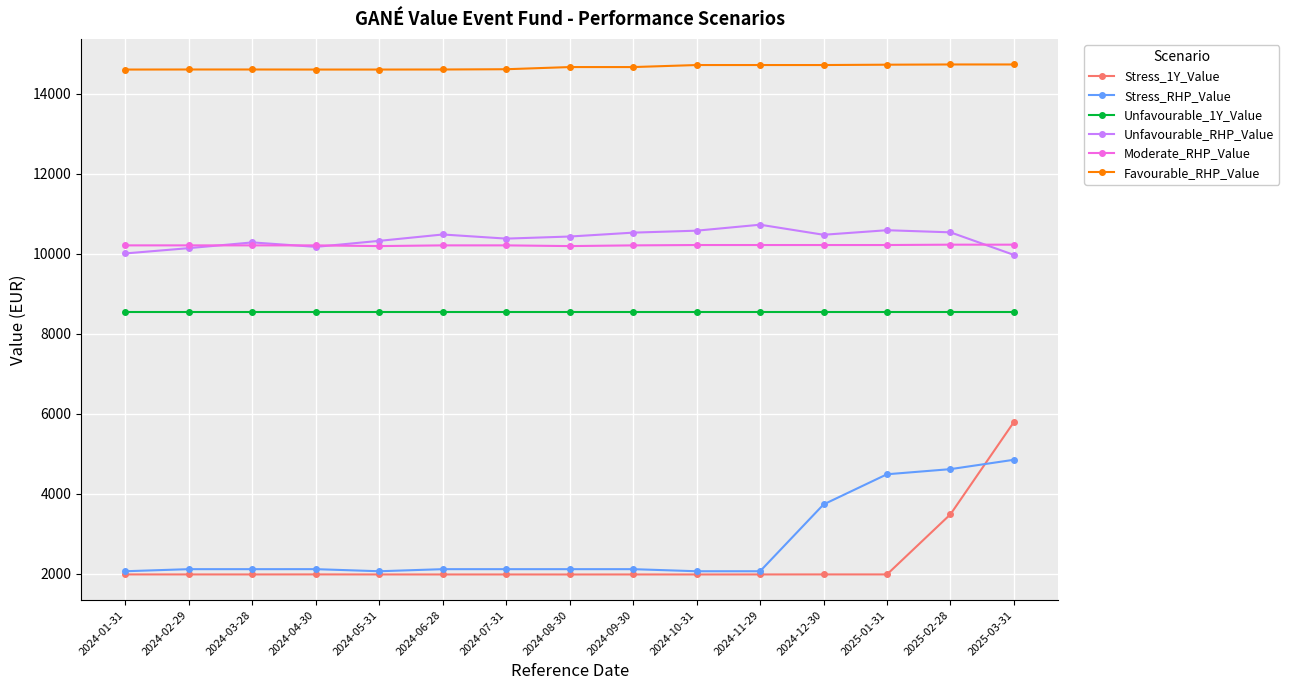

Is the value of Unfavourable_1Y_Value at 2024-04-30 greater than the value of Stress_RHP_Value at 2024-07-31?

Yes